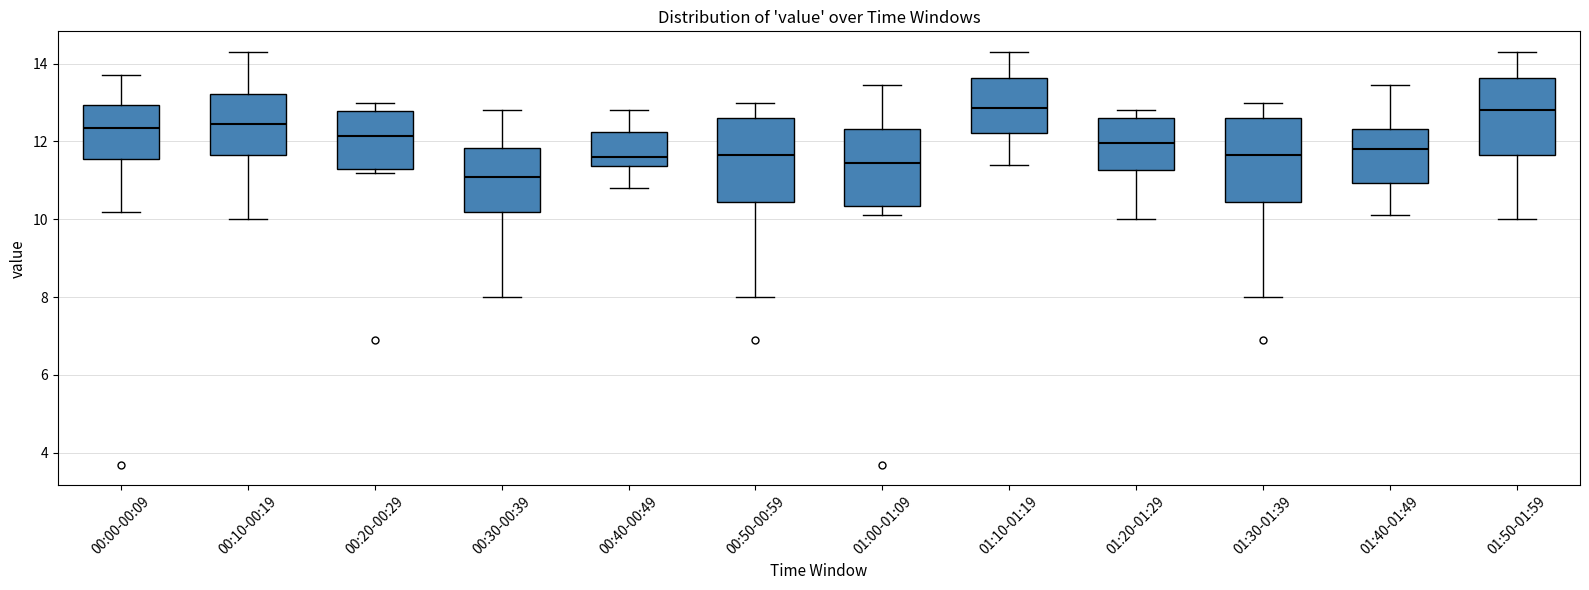

Which box's median line is the lowest?

00:30-00:39